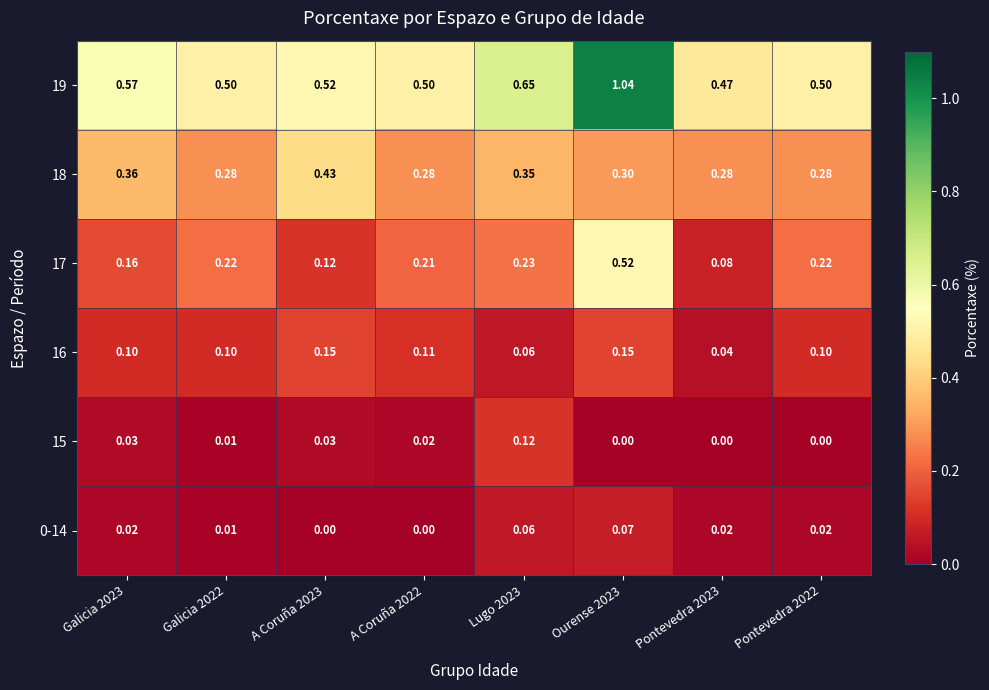

How many categories are shown in the chart?

8